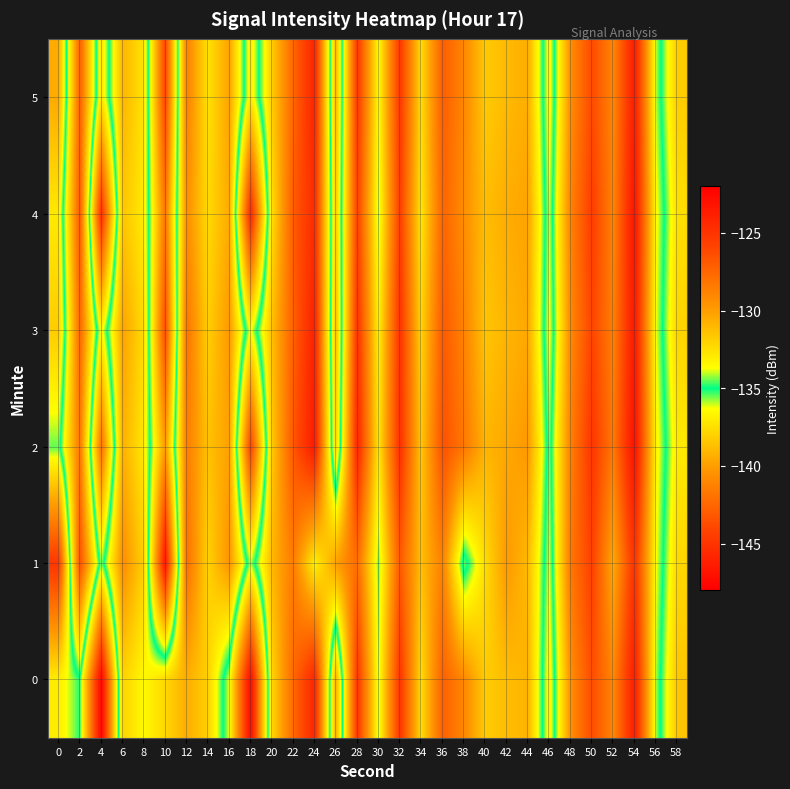

Which has a higher value, 50 or 56?

50